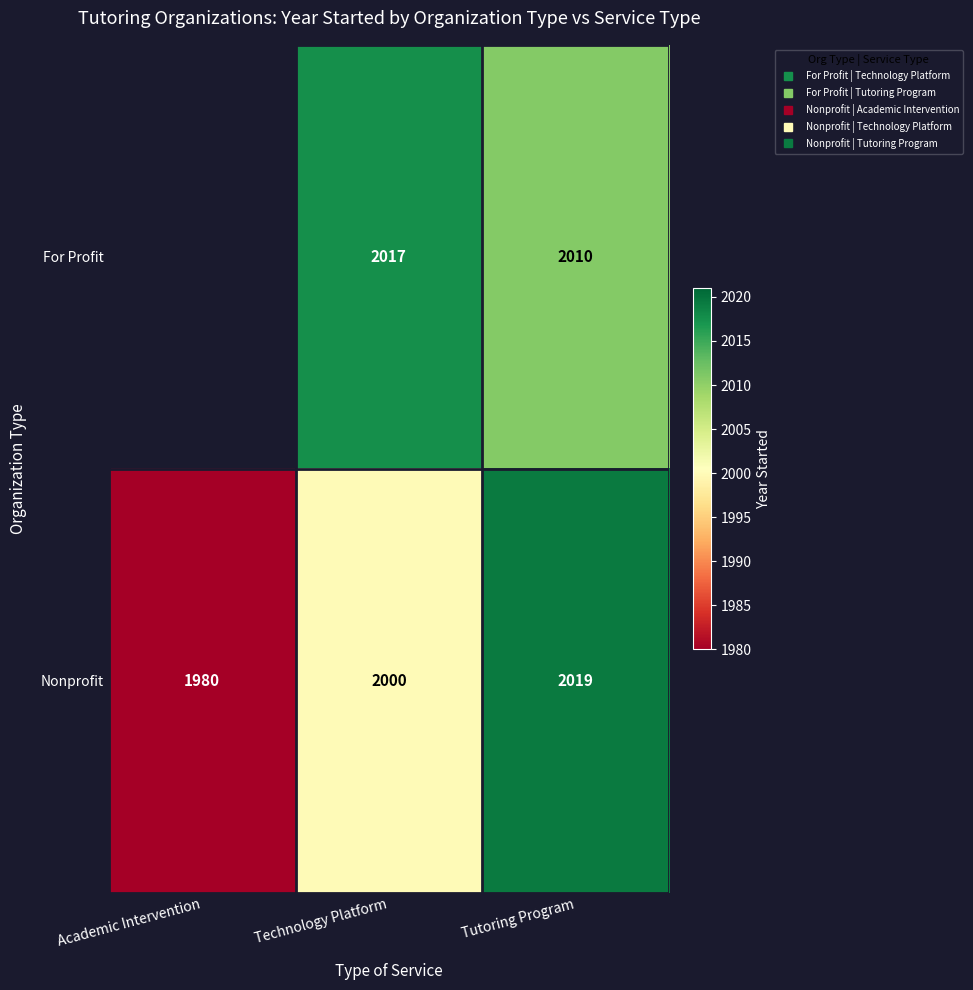

Count the For Profit values in the range 2010 to 2017.

1